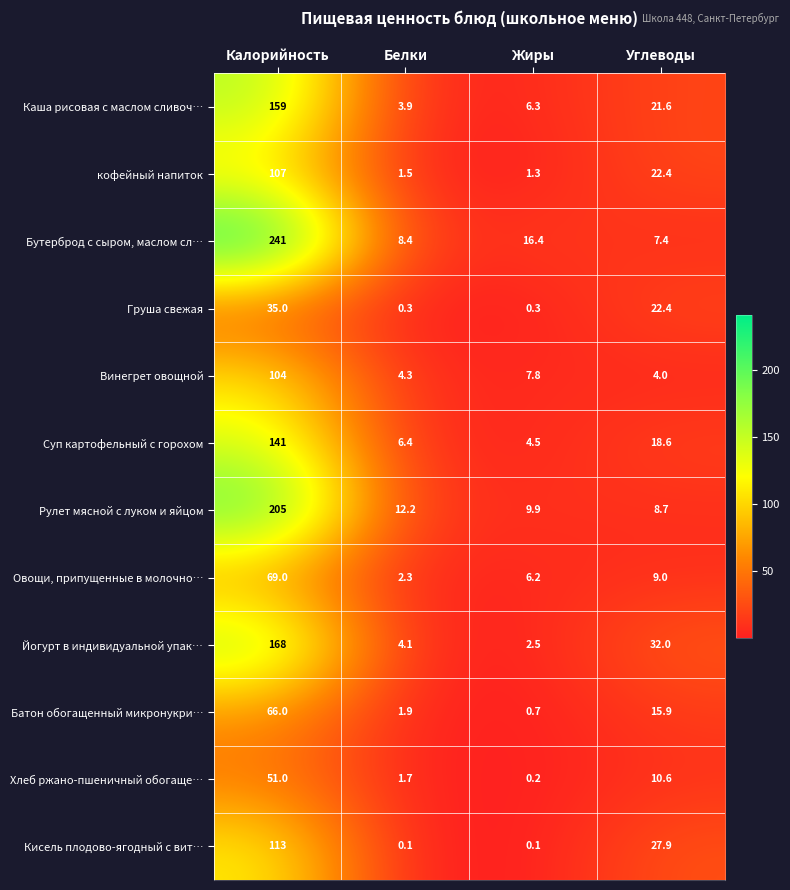

At how many categories does at least one series exceed 23?

2